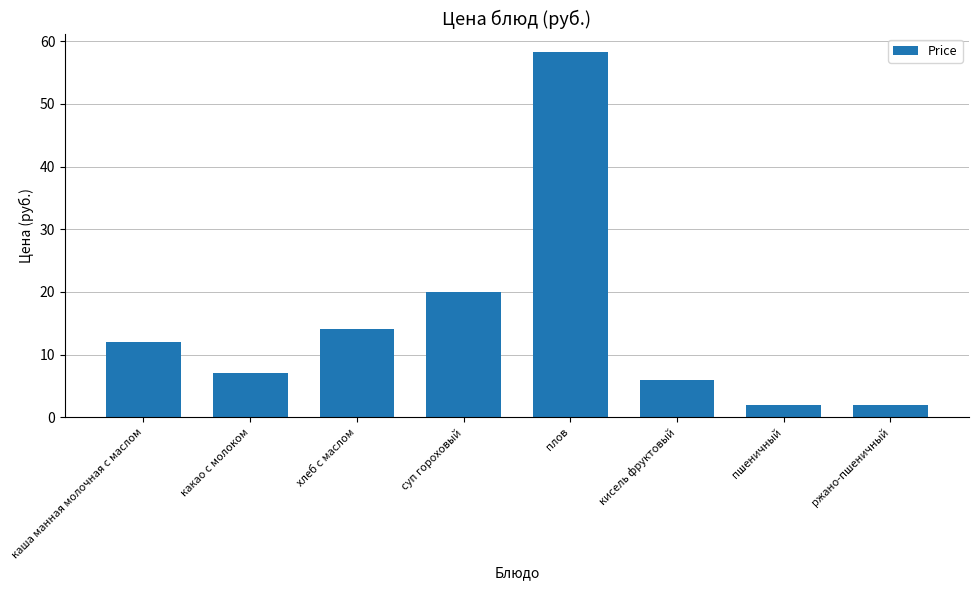

What is the approximate value at пшеничный?

2.0